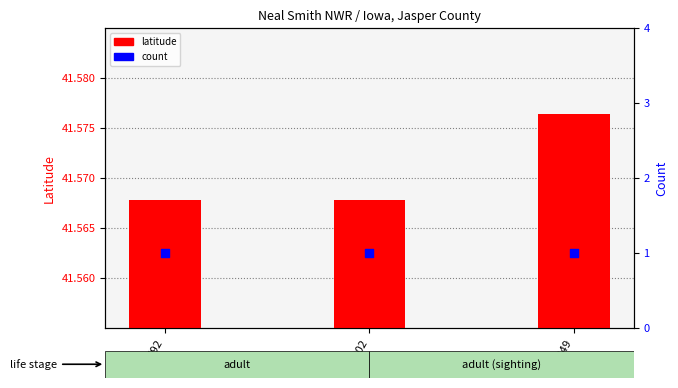

Is the value of count at 23792 greater than the value of latitude at 23902?

No